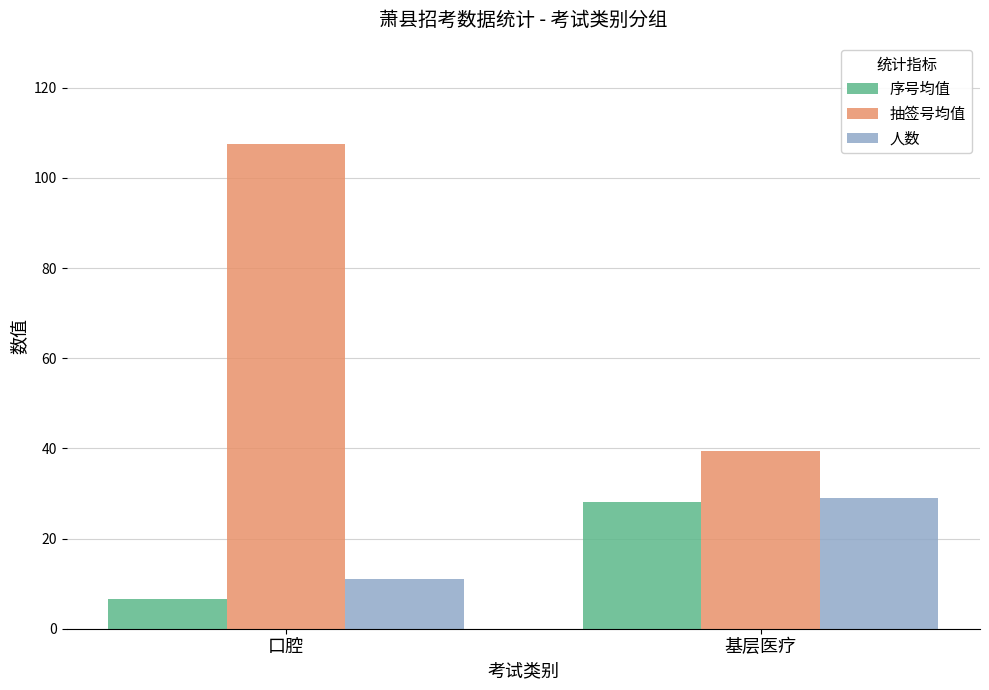

How many bars are there in total?

6